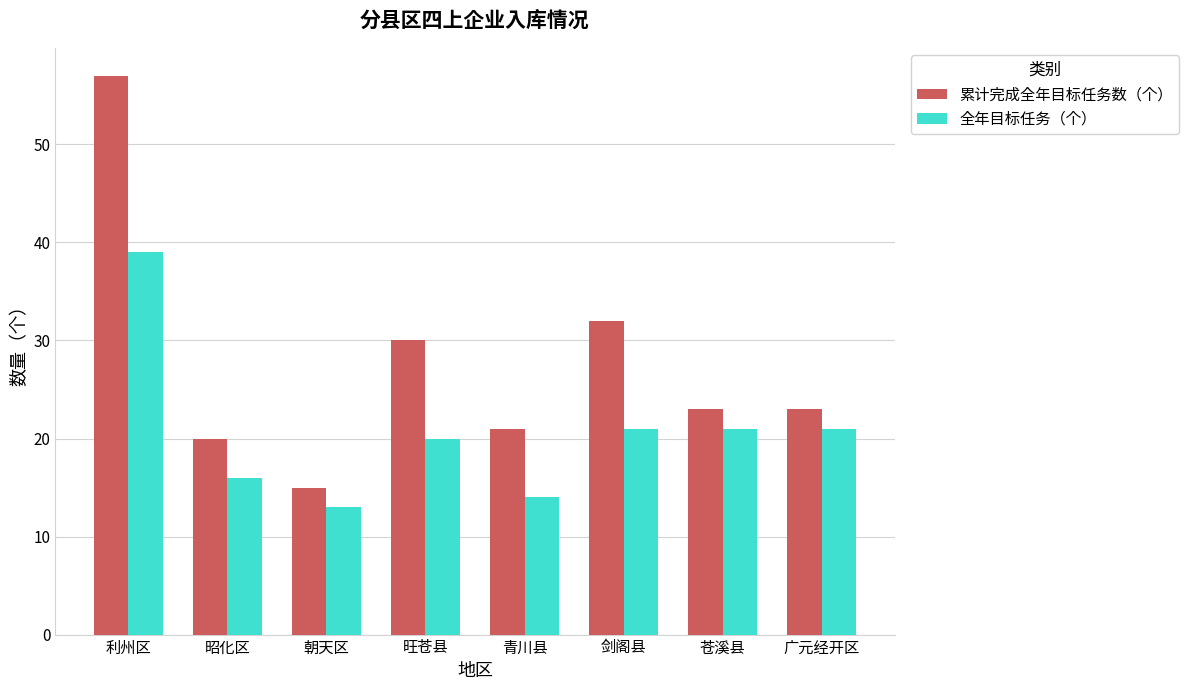

The 全年目标任务（个） series shows 13 at 朝天区. True or false?

True